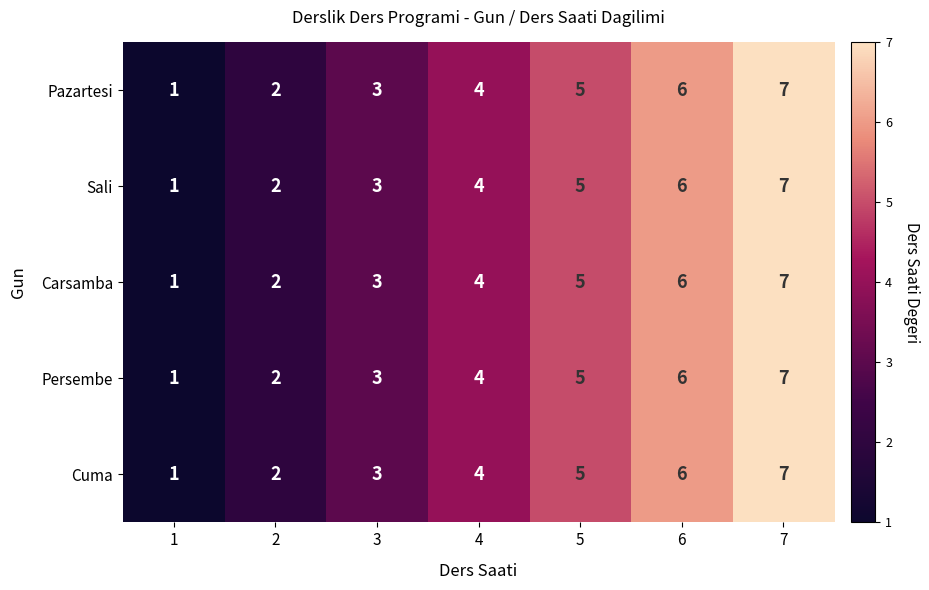

Which label corresponds to the largest value in the chart?

7